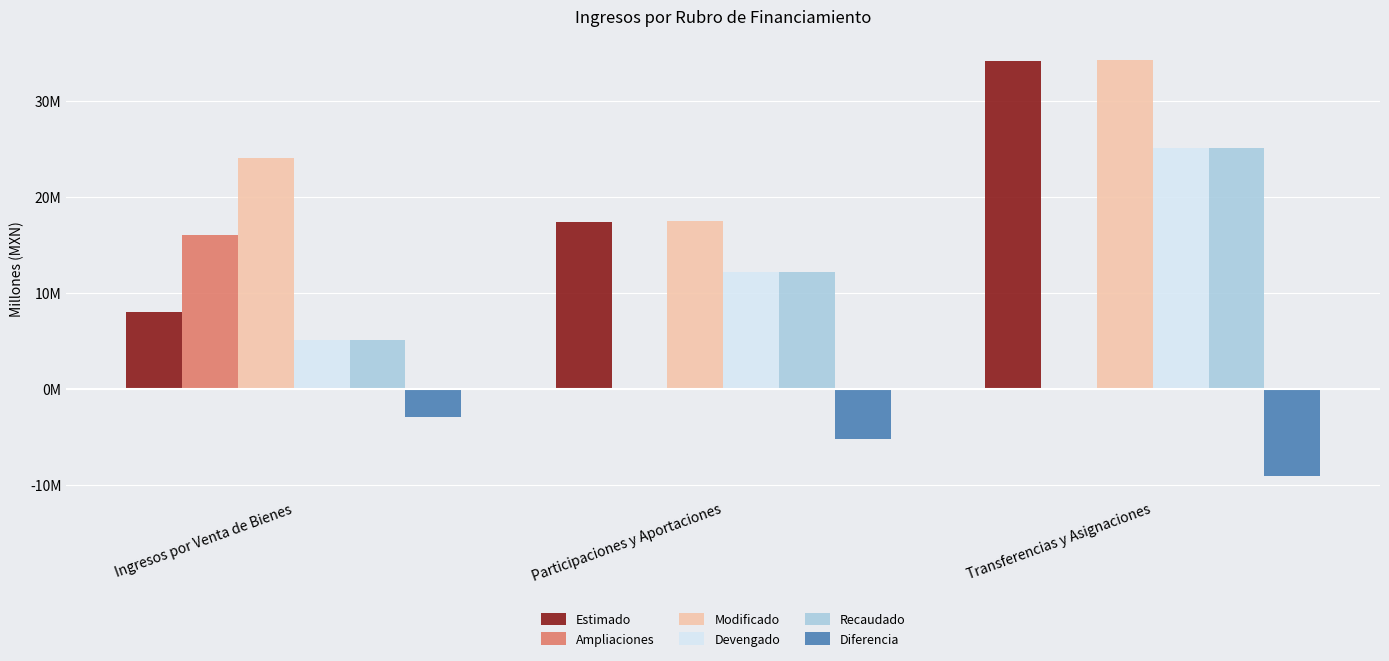

Which has a higher value, Ingresos por Venta de Bienes or Participaciones y Aportaciones?

Participaciones y Aportaciones